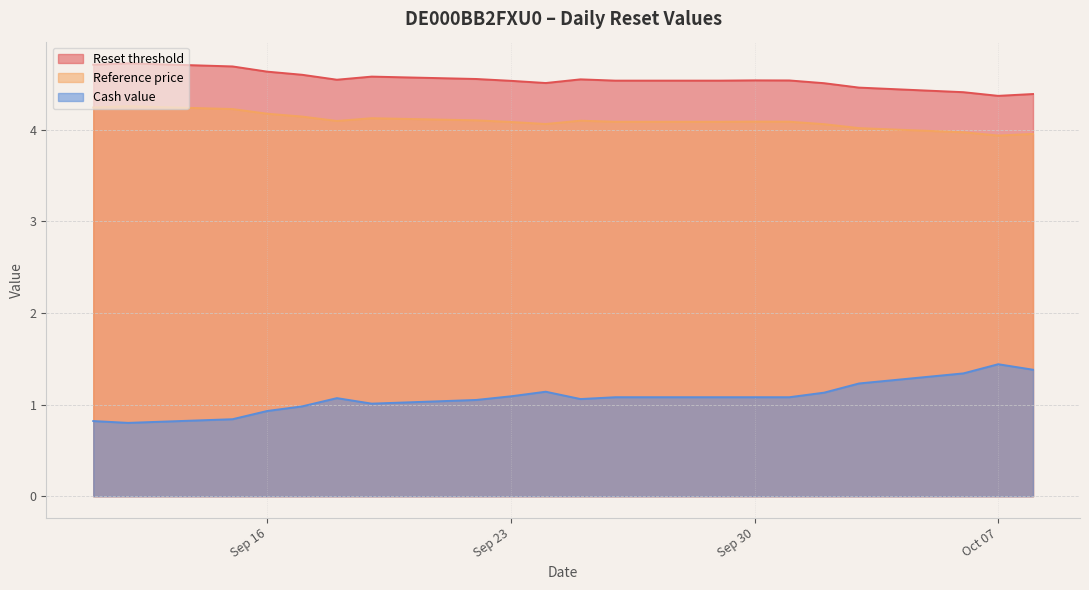

What is the greatest value displayed?

4.7